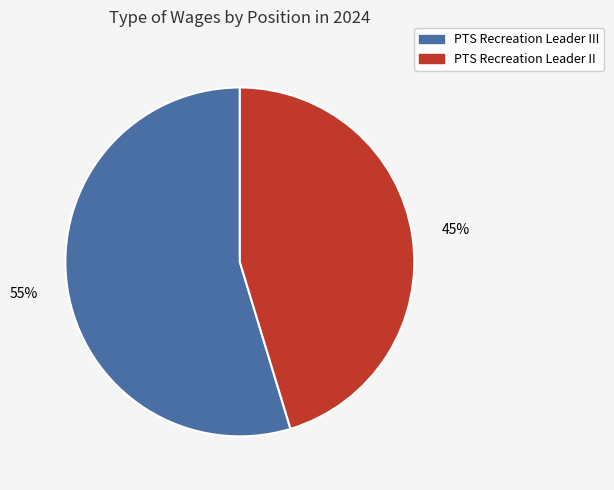

The PTS Recreation Leader III slice represents 55% of the pie. True or false?

True